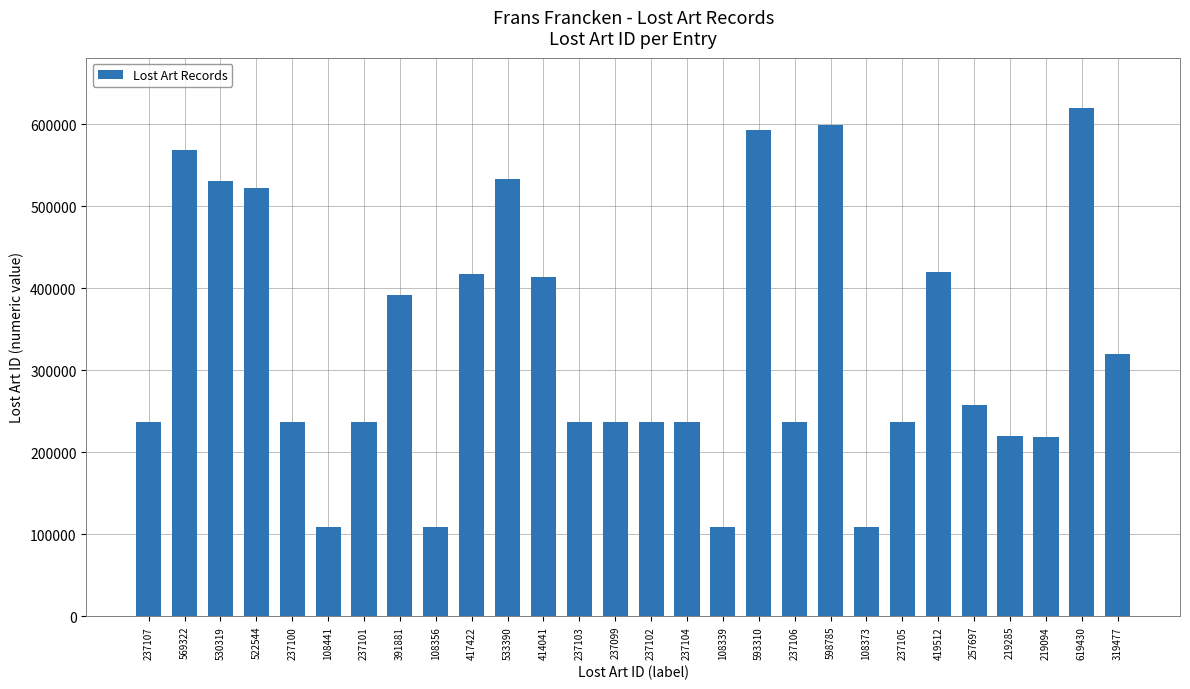

What is the difference between the maximum and minimum values?

511091